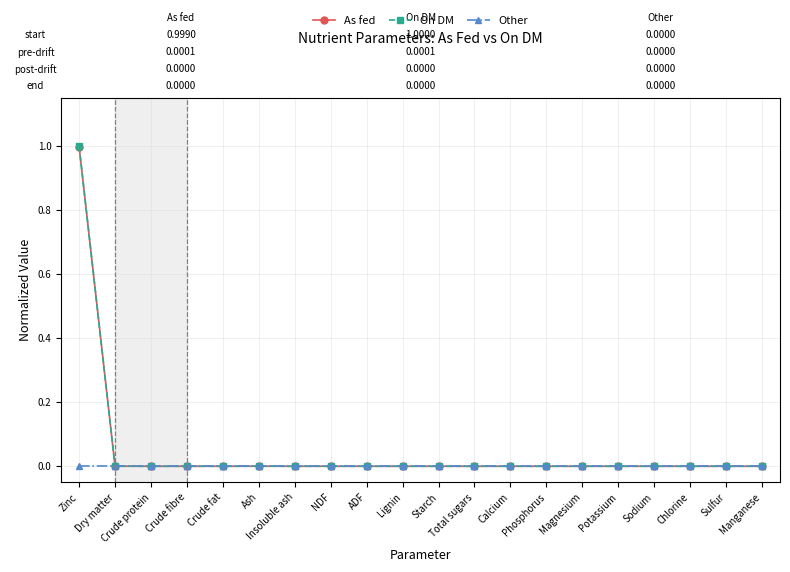

What is the sum of all As fed values?

1.0